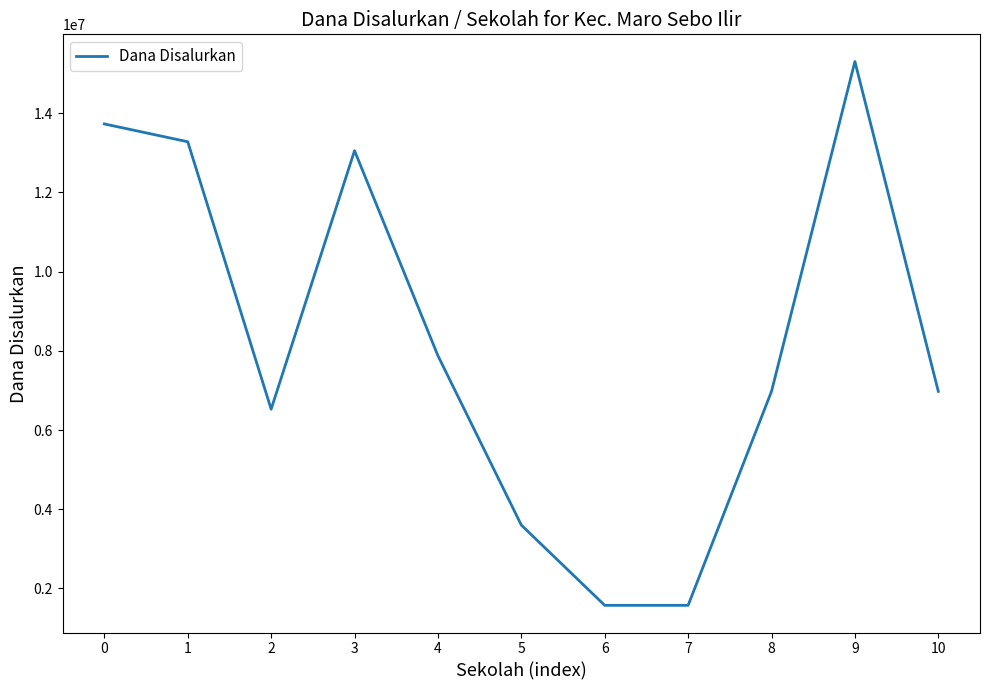

What is the change in value from 3 to 10?

-6075000